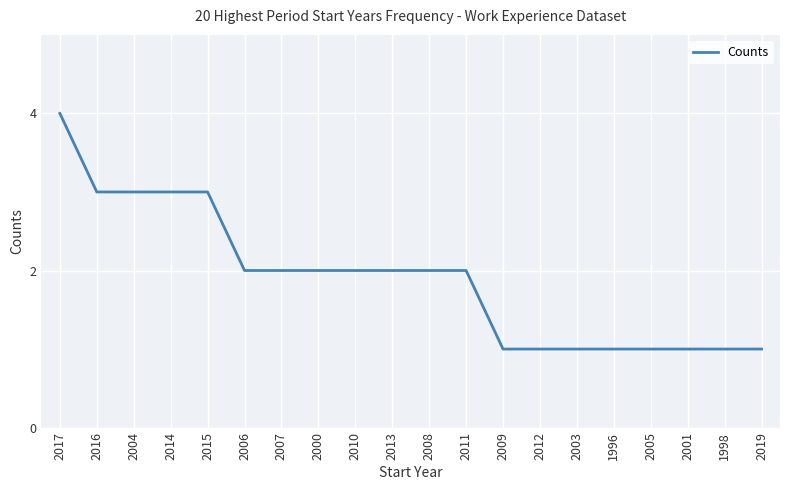

Approximately how many times larger is the value at 2006 compared to 2007?

1.0